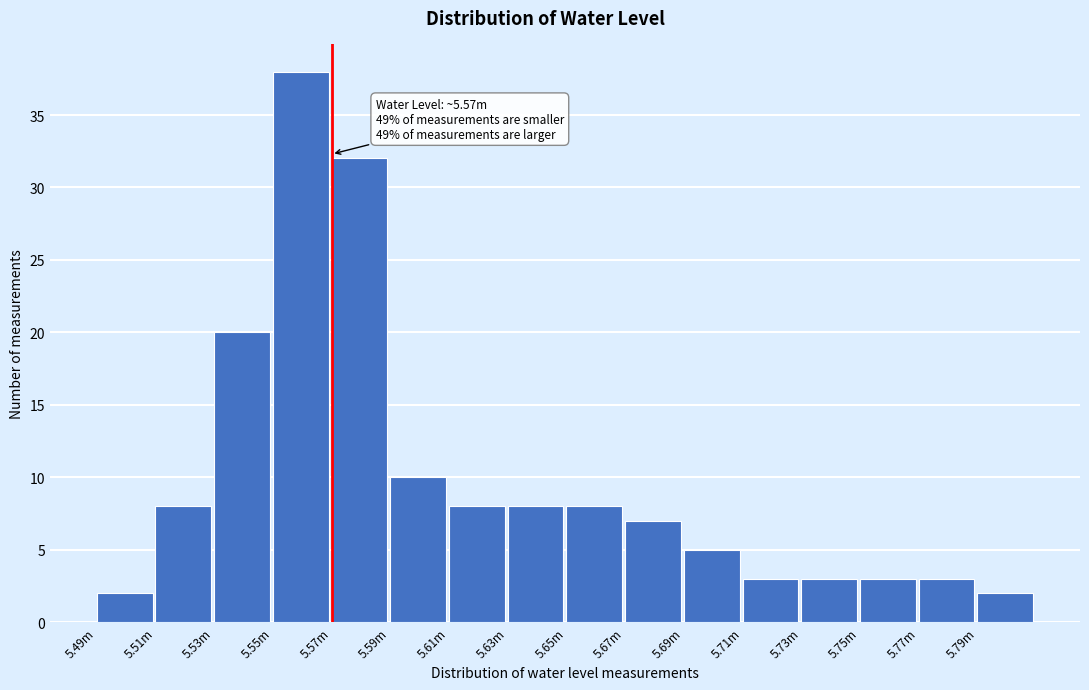

Reading left to right, transcribe all the data shown in this chart.

5.49m=2	5.51m=8	5.53m=20	5.55m=38	5.57m=32	5.59m=10	5.61m=8	5.63m=8	5.65m=8	5.67m=7	5.69m=5	5.71m=3	5.73m=3	5.75m=3	5.77m=3	5.79m=2